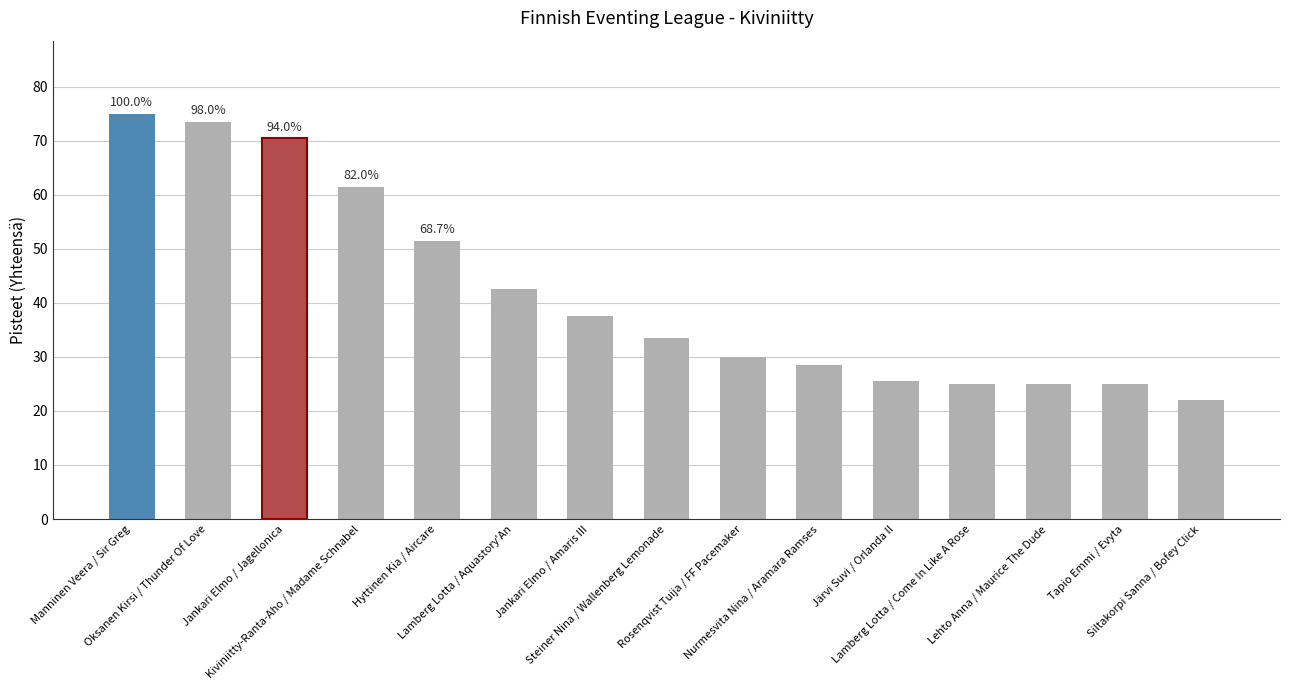

What is the label of the 1st bar from the right?

Siltakorpi Sanna / Bofey Click